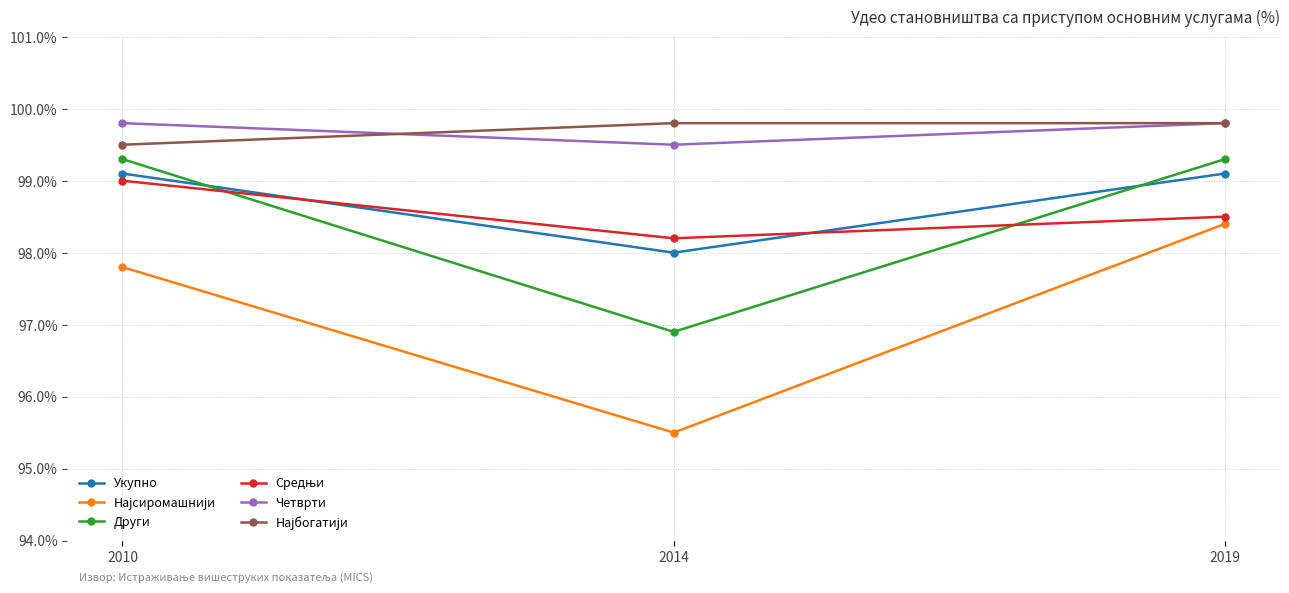

How many data points does each series have?

3